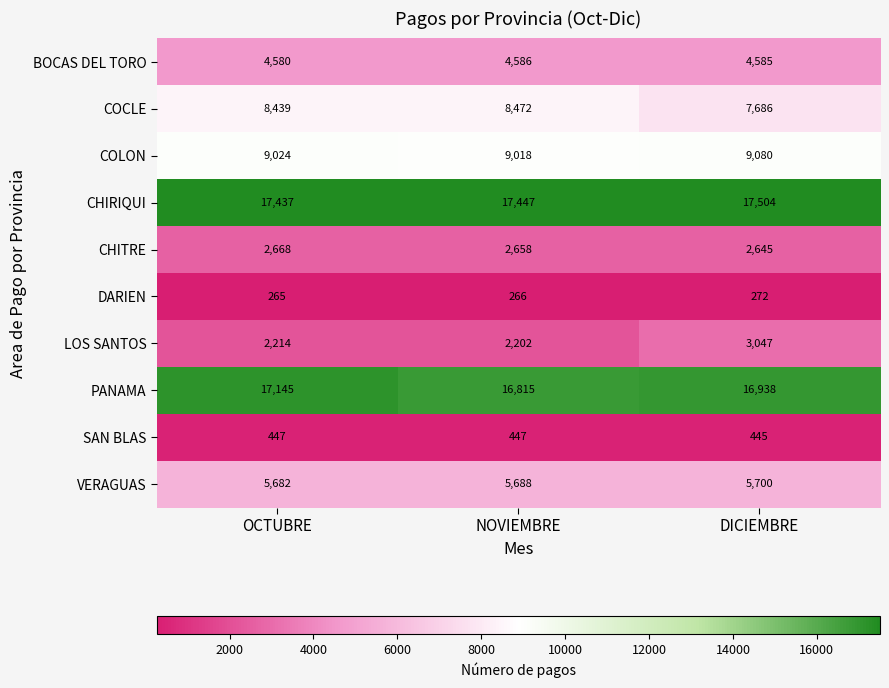

What is the sum of the BOCAS DEL TORO values at OCTUBRE and NOVIEMBRE?

9166